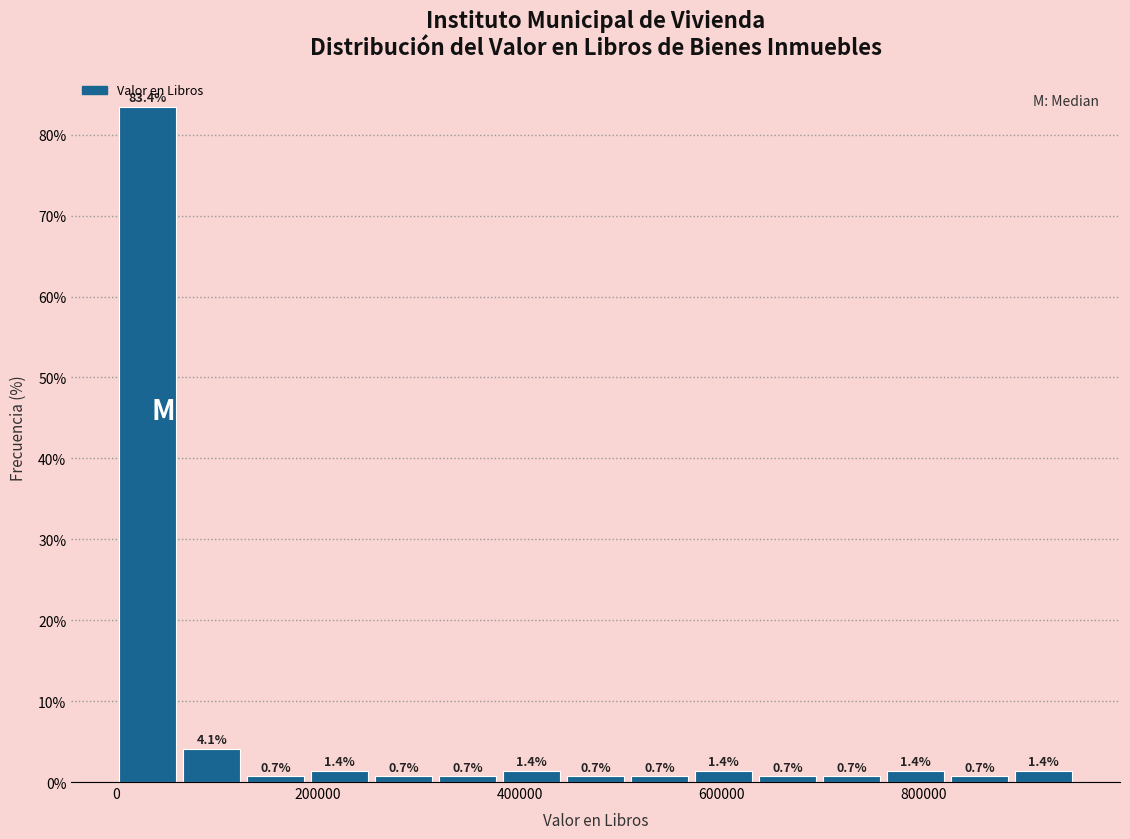

Around what value on the x-axis is the tallest bar? Give the approximate position of its centre, as read against the axis.

40000